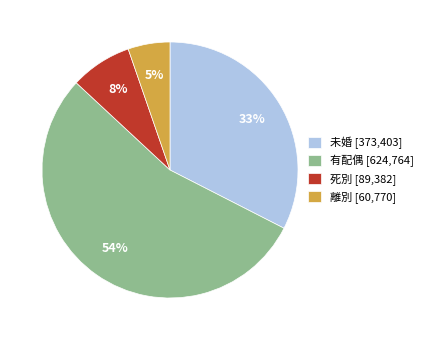

Rank the categories by value from lowest to highest.

離別, 死別, 未婚, 有配偶